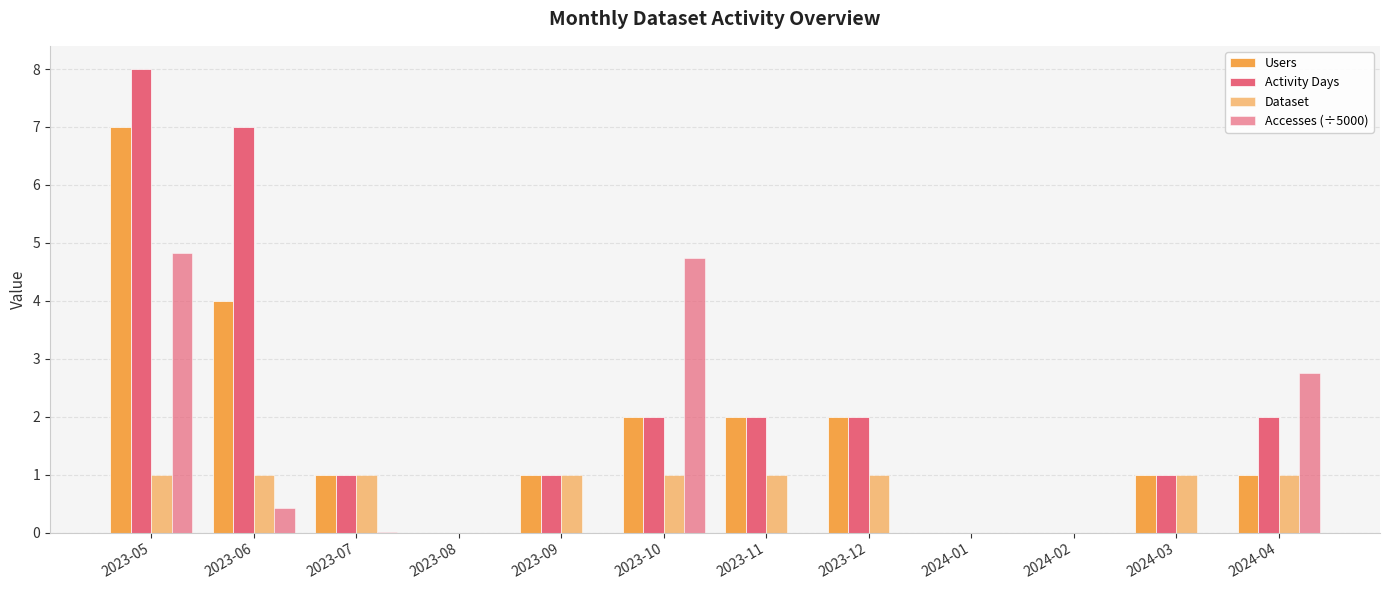

How many categories are shown in the chart?

12